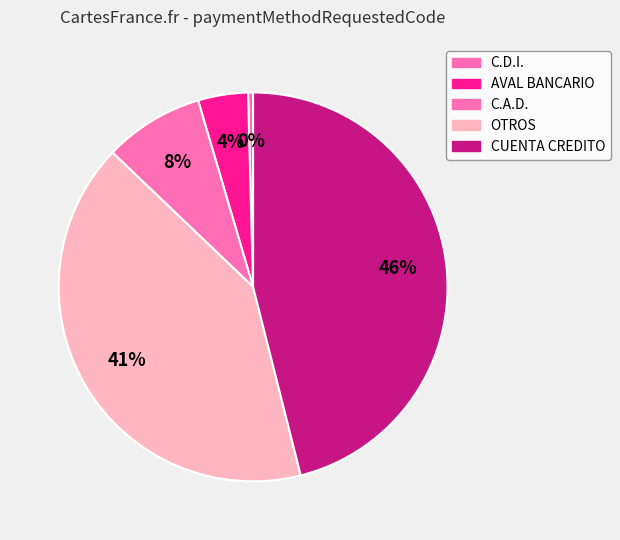

Count the number of slices in the pie.

5